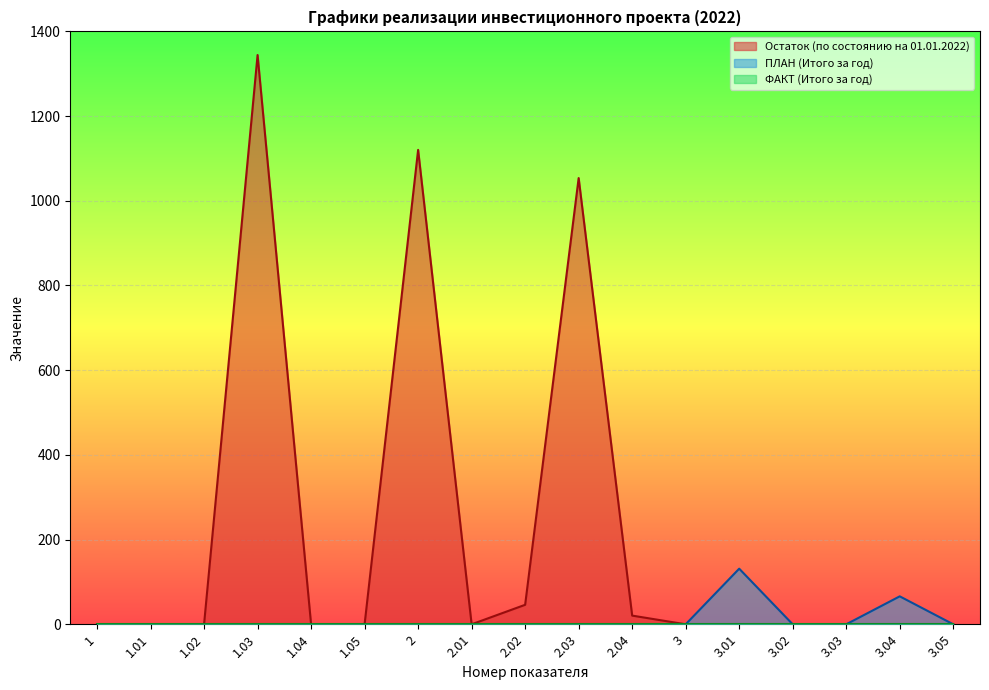

Does the chart display data point markers on the line(s)?

No